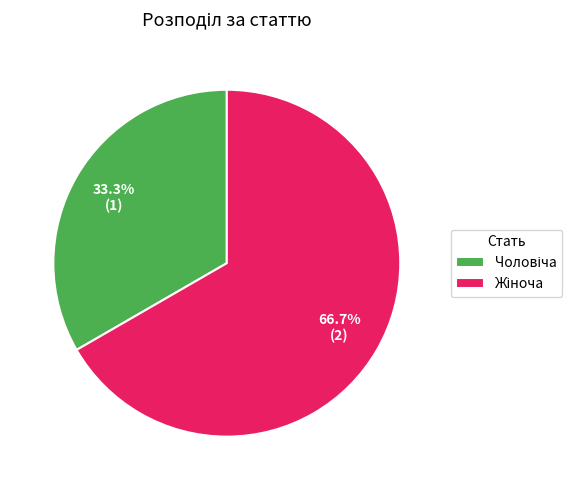

Is there a majority slice in this chart?

Yes